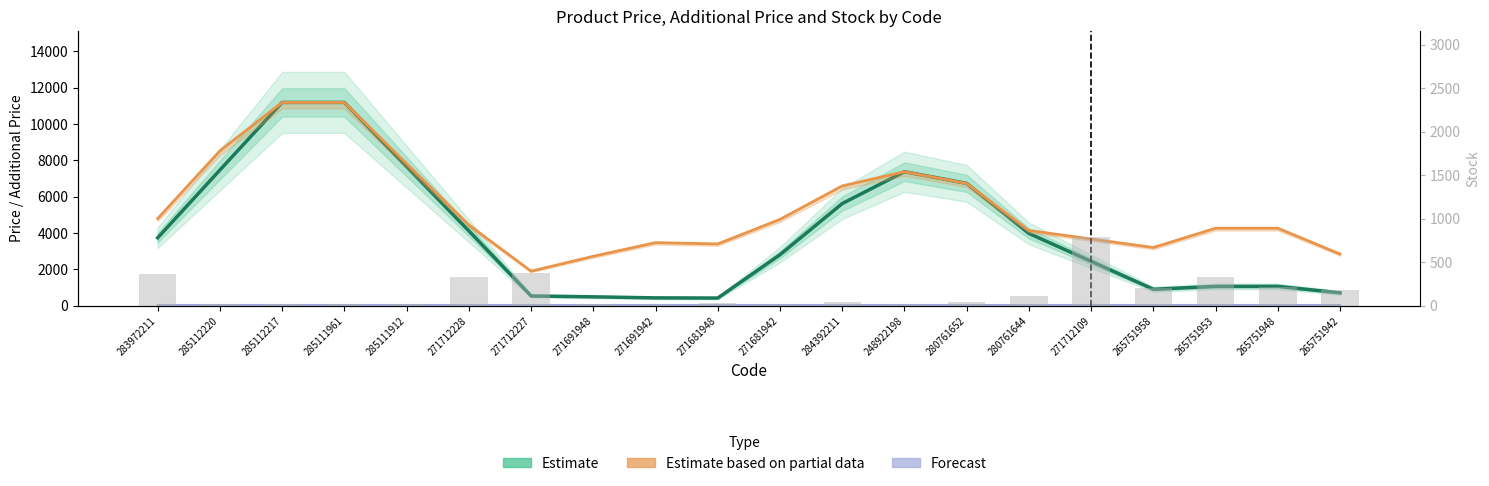

At how many categories does at least one series exceed 4167?

12